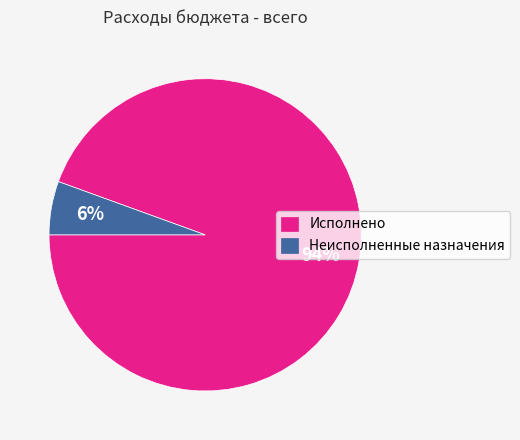

Which has a higher value, Исполнено or Неисполненные назначения?

Исполнено